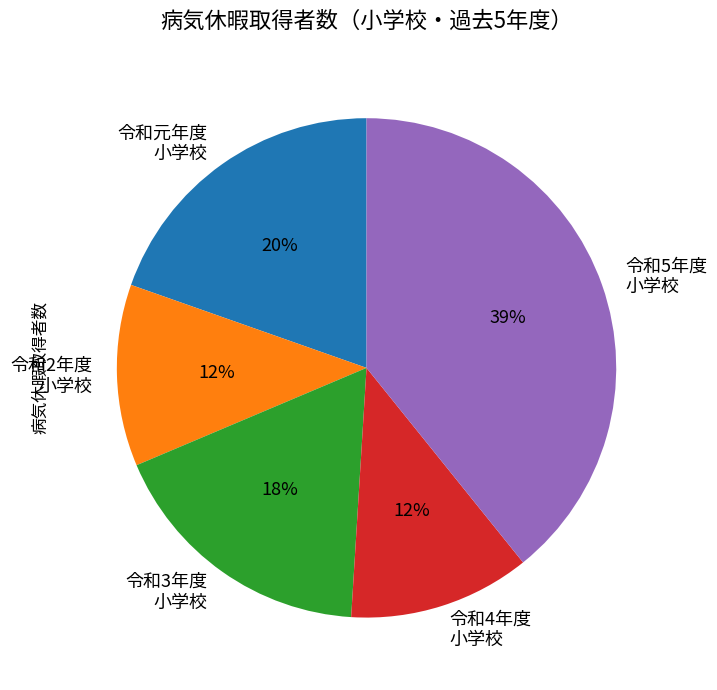

Which slice is the largest?

令和5年度 小学校